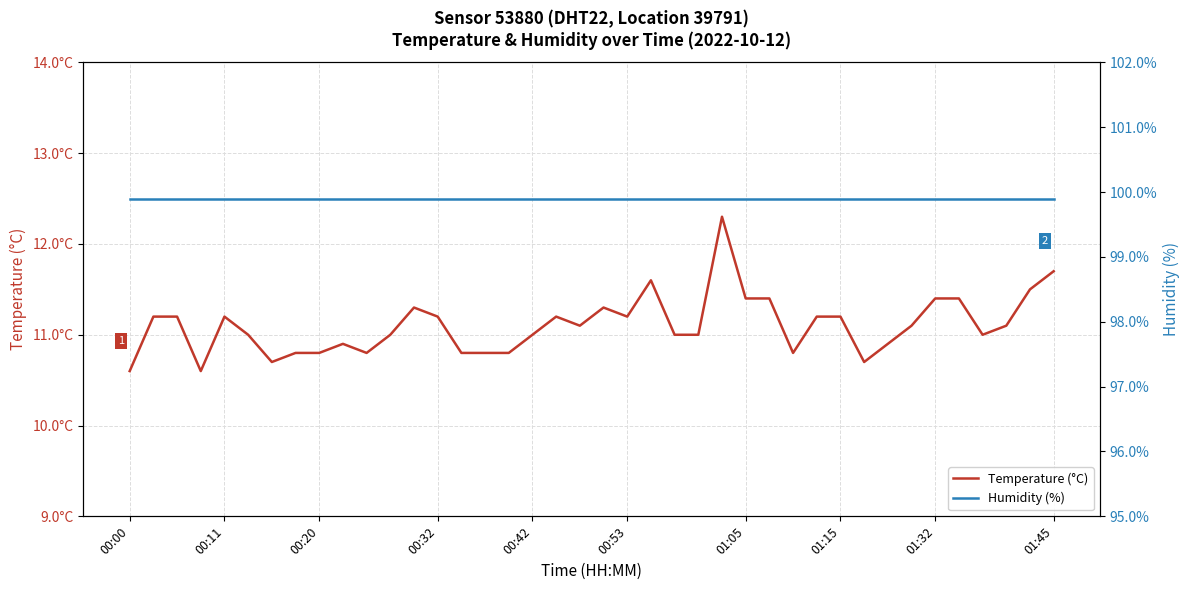

How many values in the Temperature (°C) series are below 11?

13